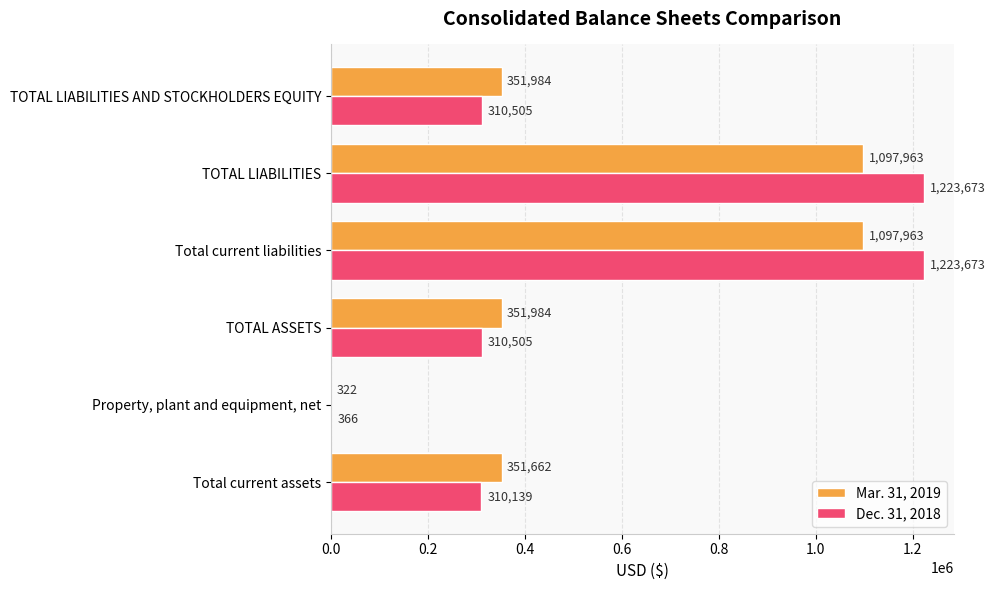

Between Property, plant and equipment, net and Total current liabilities, which series saw the biggest shift?

Dec. 31, 2018